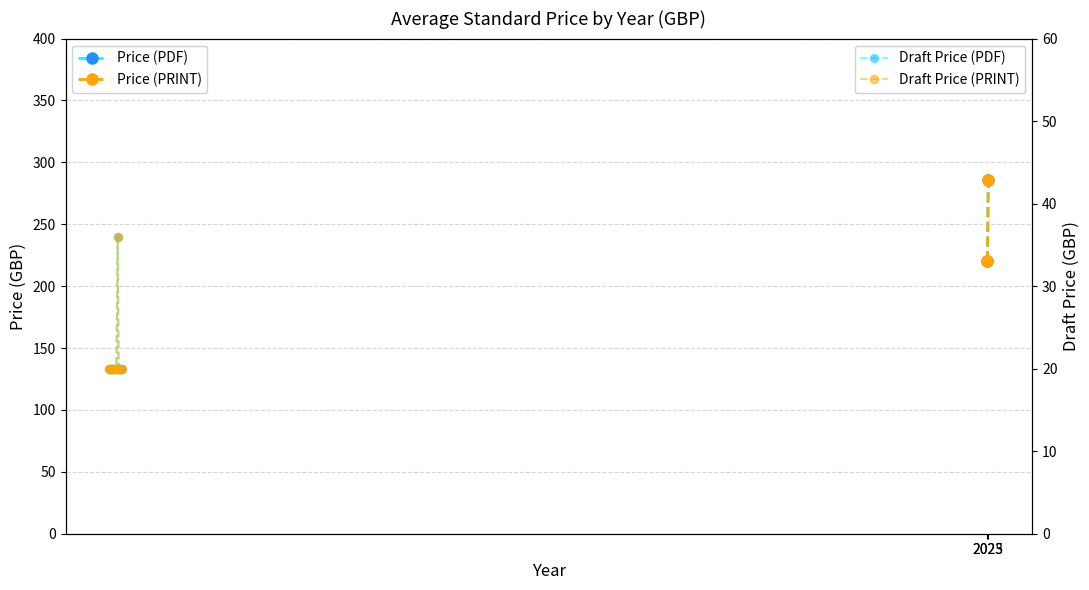

True or false: Price (PRINT) and Price (PDF) cross at least once.

False